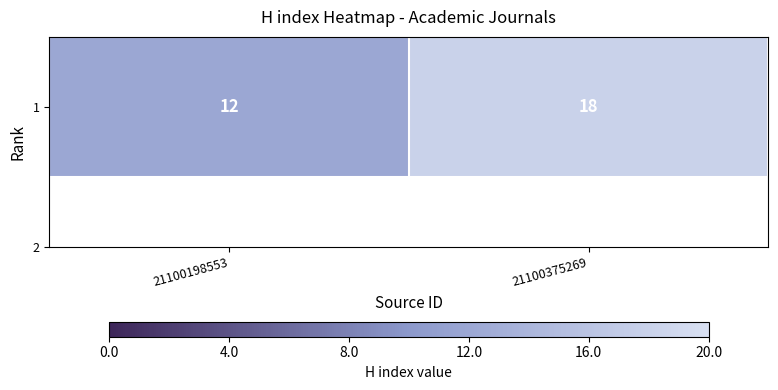

What is the difference between the values at 21100198553 and 21100375269?

0.3